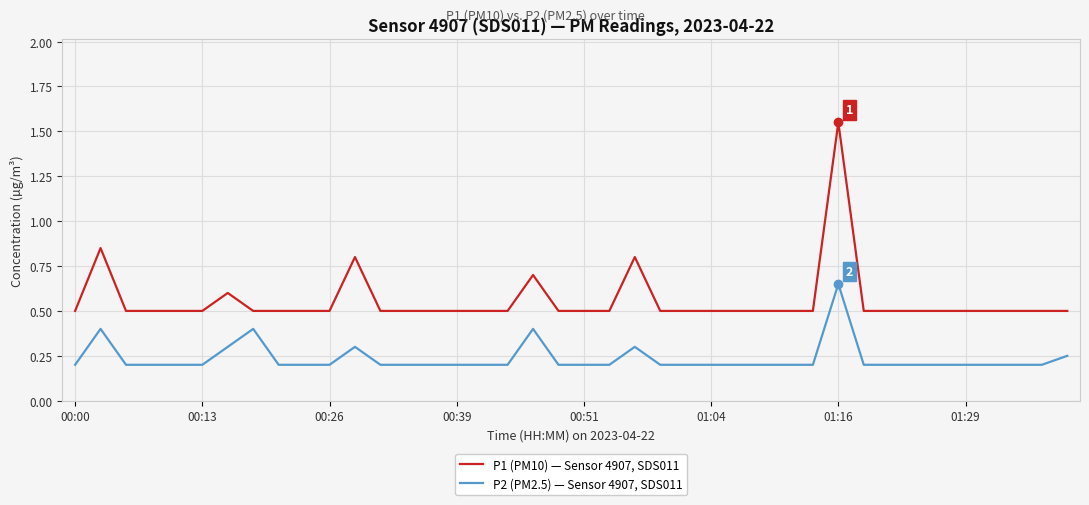

What is the difference between the maximum and minimum values in the P1 (PM10) — Sensor 4907, SDS011 series?

1.1